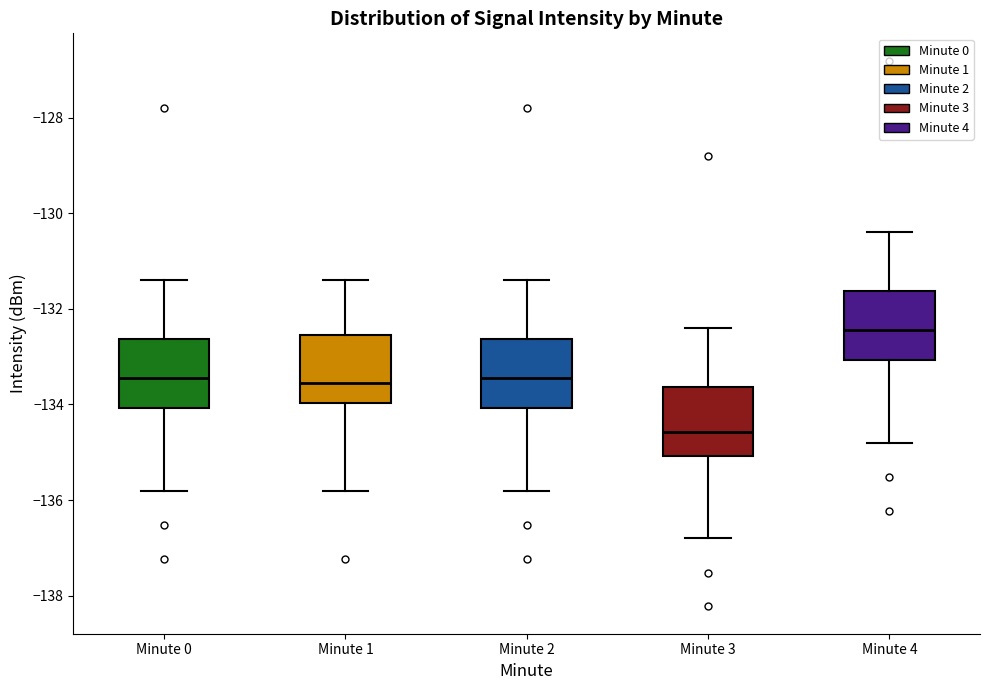

Reading left to right, read every box against the y-axis: the position of its median line, the range the box covers, and the ends of its whiskers. The values are not printed on the chart, so give them approximately, as read against the axis.

Minute 0: median -133.4, box -134.0 to -132.6, whiskers -135.8 to -131.4
Minute 1: median -133.6, box -134.0 to -132.6, whiskers -135.8 to -131.4
Minute 2: median -133.4, box -134.0 to -132.6, whiskers -135.8 to -131.4
Minute 3: median -134.6, box -135.0 to -133.6, whiskers -136.8 to -132.4
Minute 4: median -132.4, box -133.0 to -131.6, whiskers -134.8 to -130.4